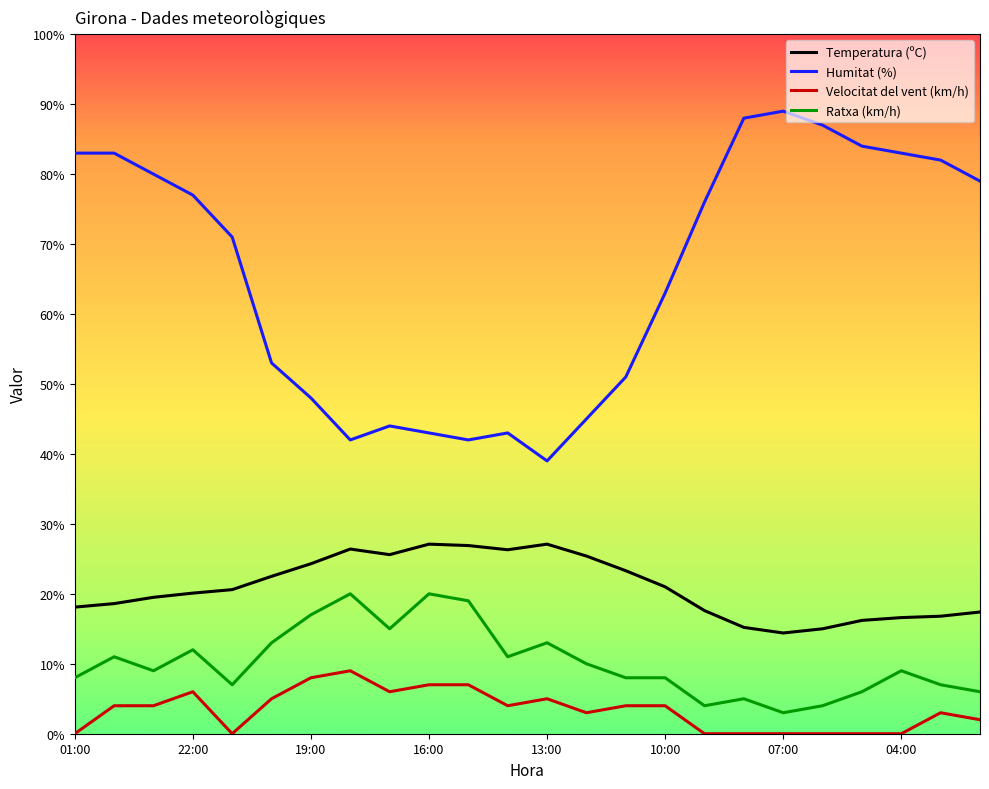

Which series has the widest spread of values?

Humitat (%)